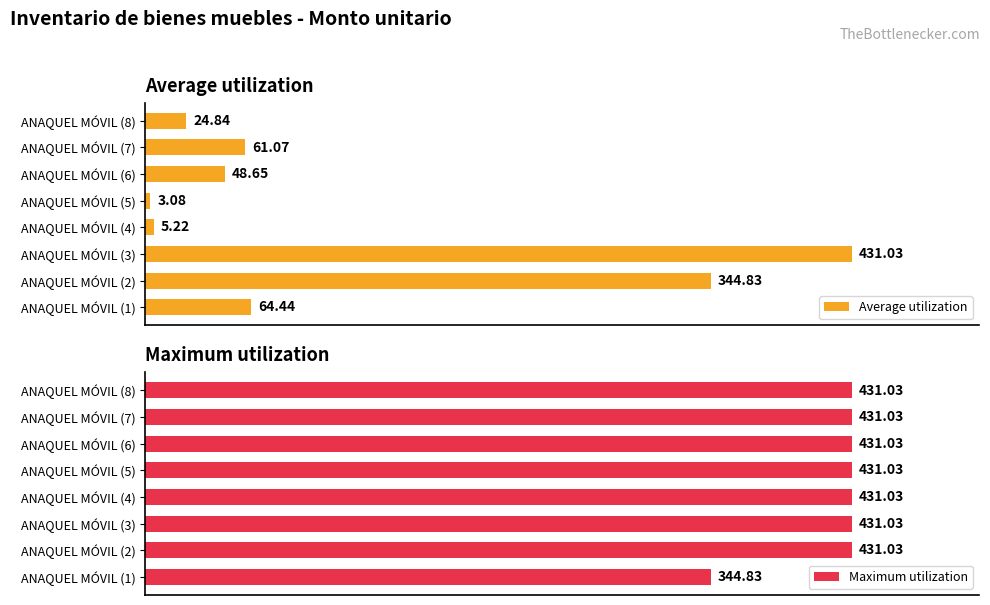

Between ANAQUEL MÓVIL (5) and ANAQUEL MÓVIL (8), which series saw the biggest shift?

Average utilization